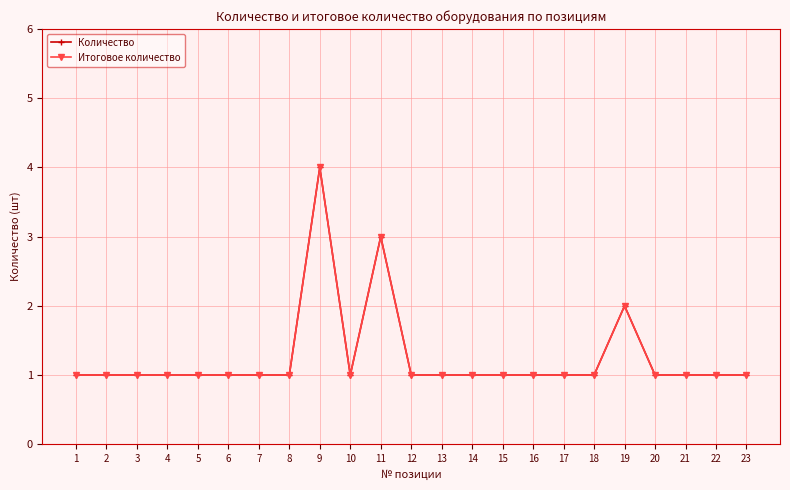

The Количество series shows 3 at 19. True or false?

False